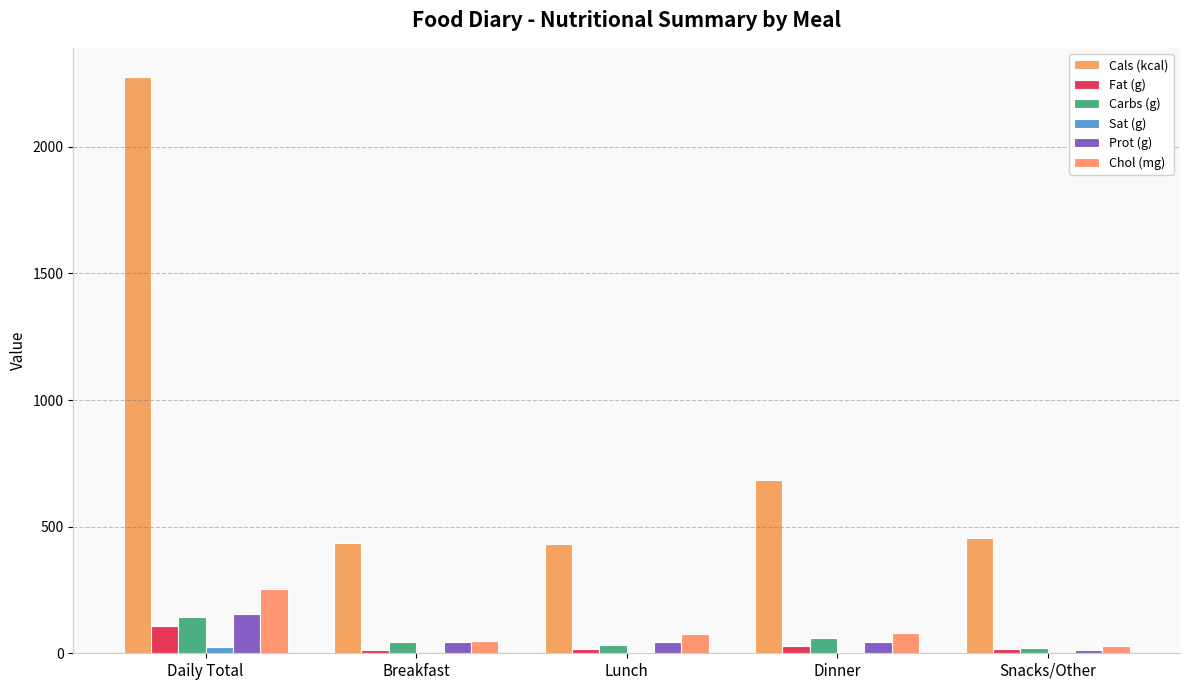

Which category has the highest value across all series?

Daily Total